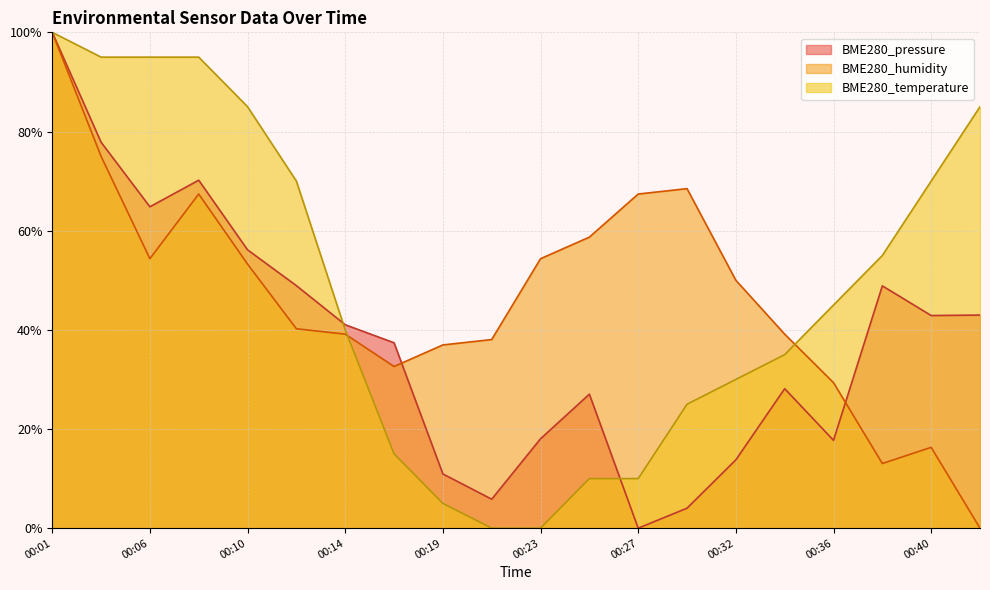

Where is the first local maximum for BME280_humidity?

00:08